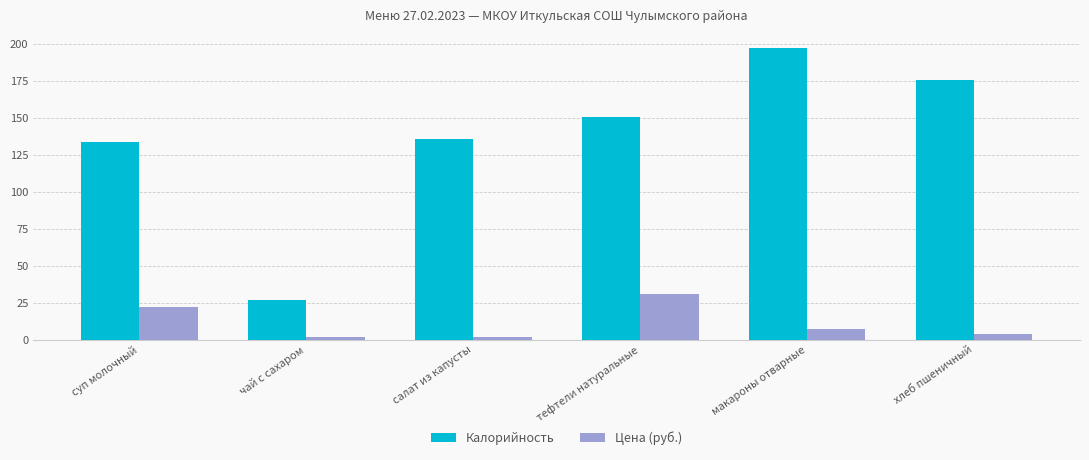

The Цена (руб.) series shows 40.8 at тефтели натуральные. True or false?

False